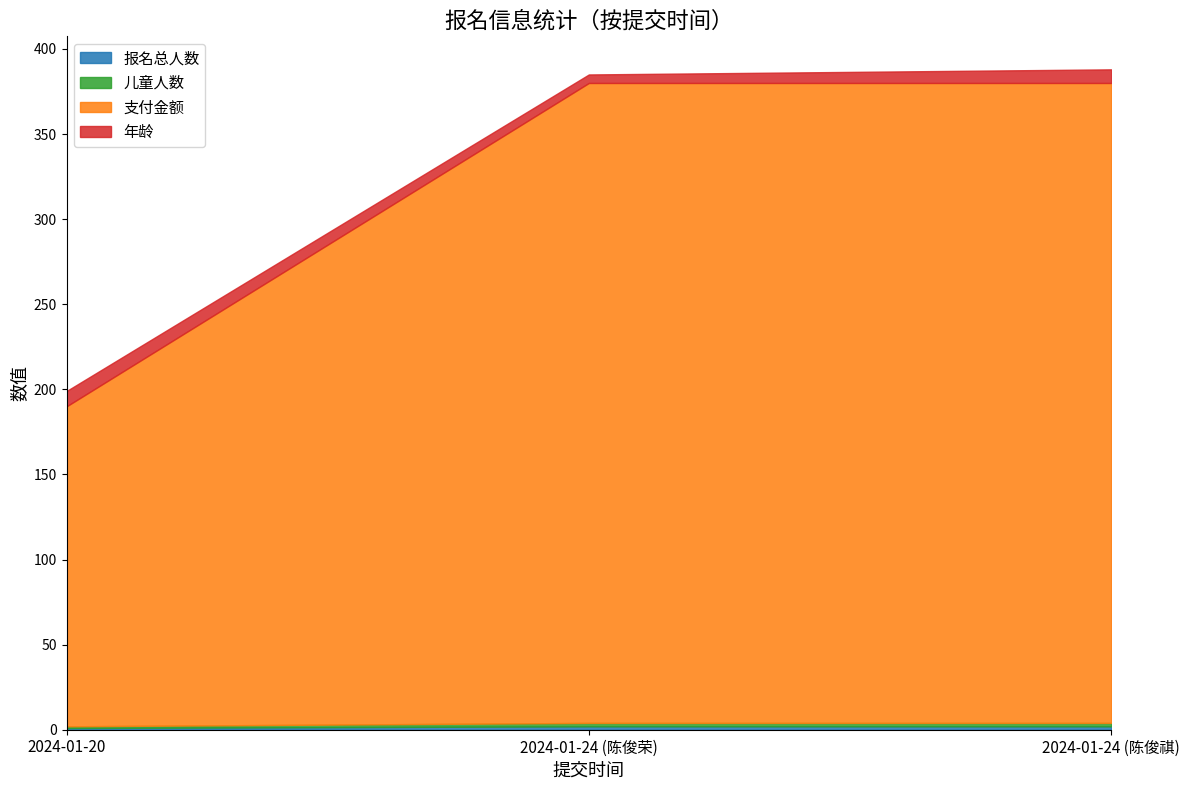

What is the label of the 2nd point from the right?

2024-01-24 (陈俊荣)